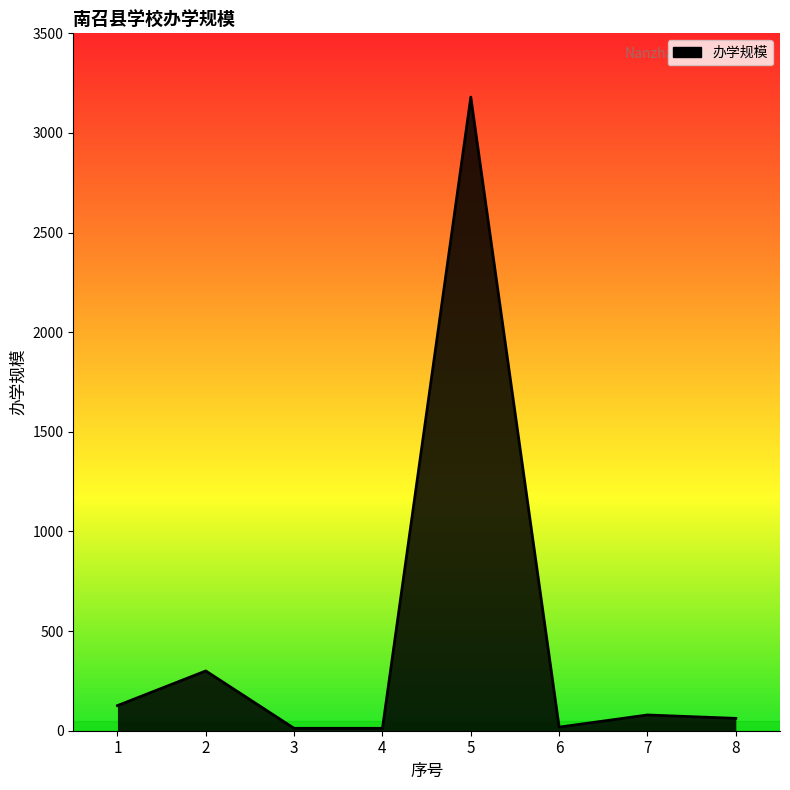

Is it true that the value at 5 is 3180?

True